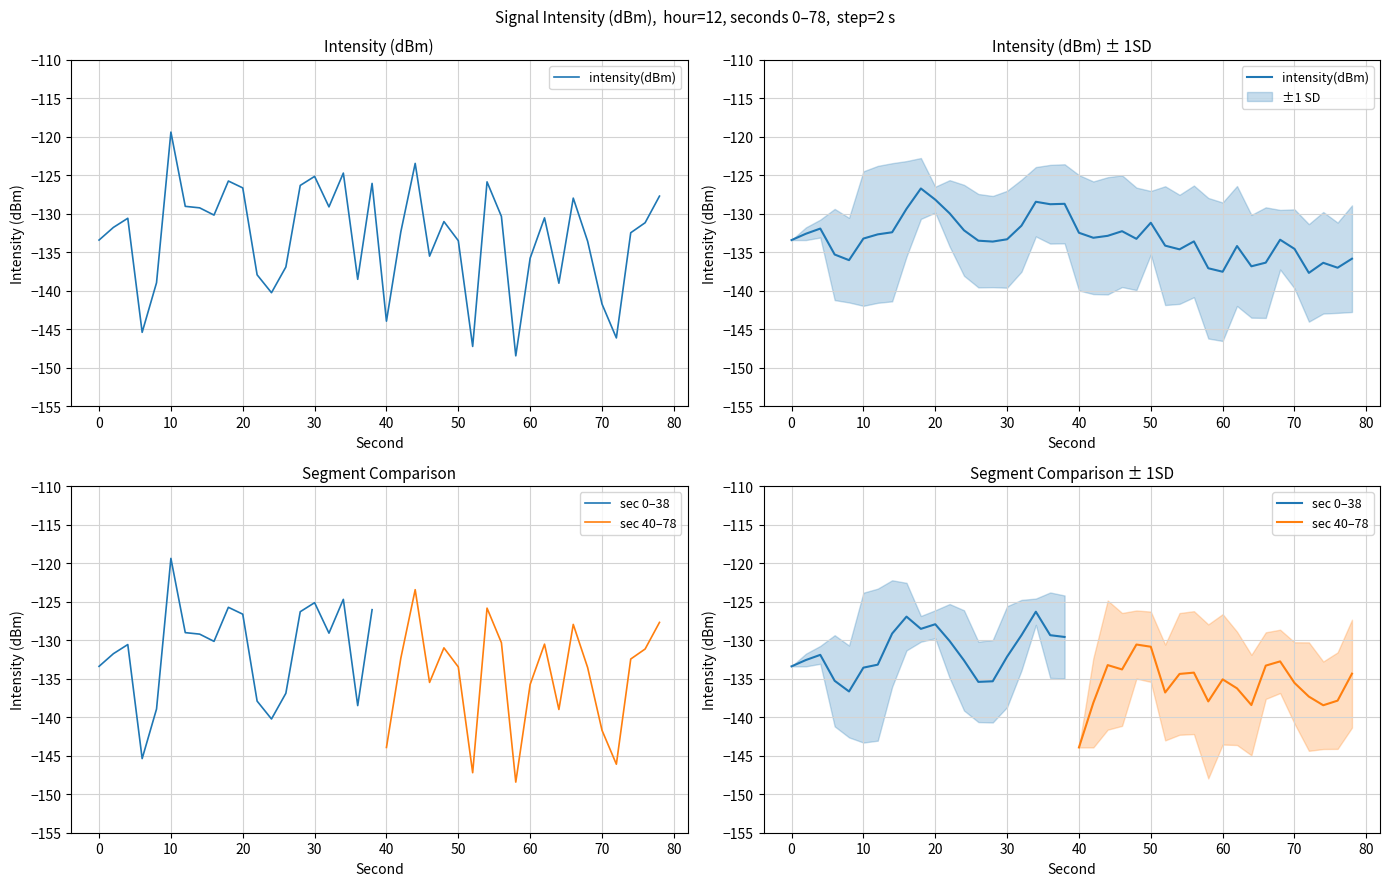

What is the difference between the second highest and minimum values in the sec 40-79 series?

22.6